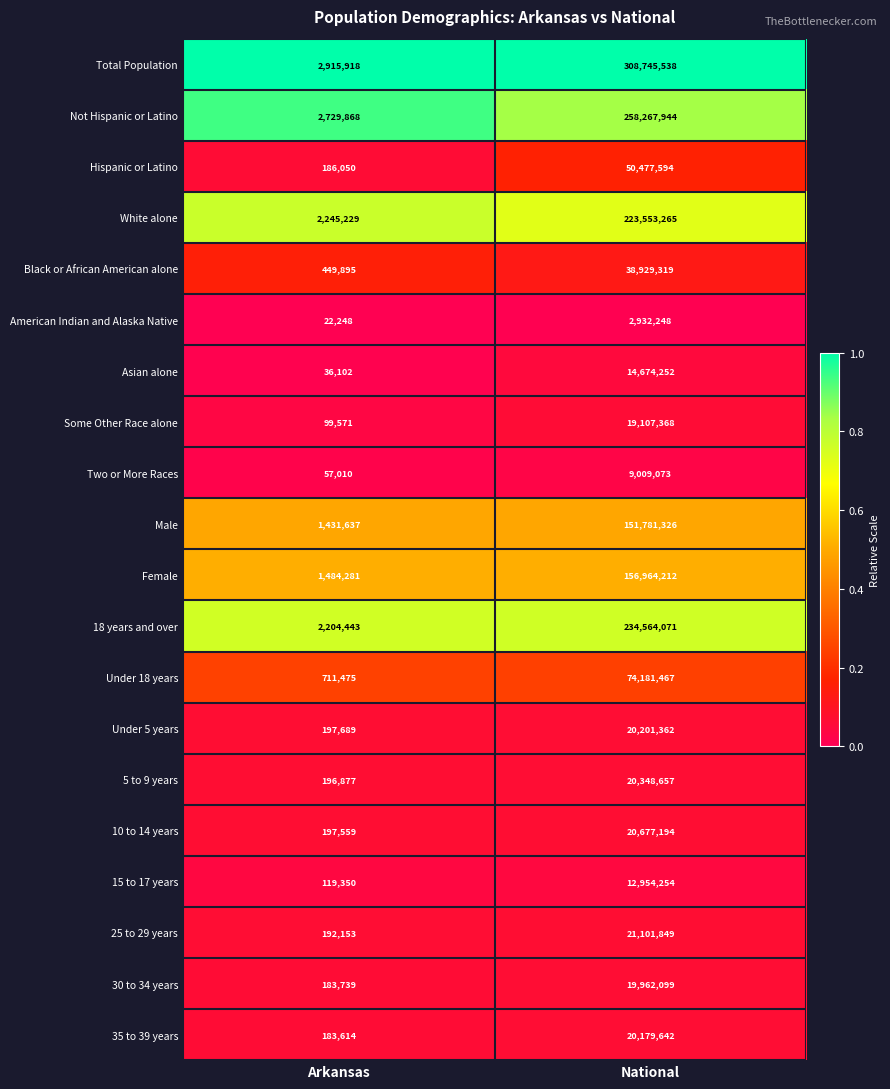

Which series changed the most between Arkansas and National?

Total Population